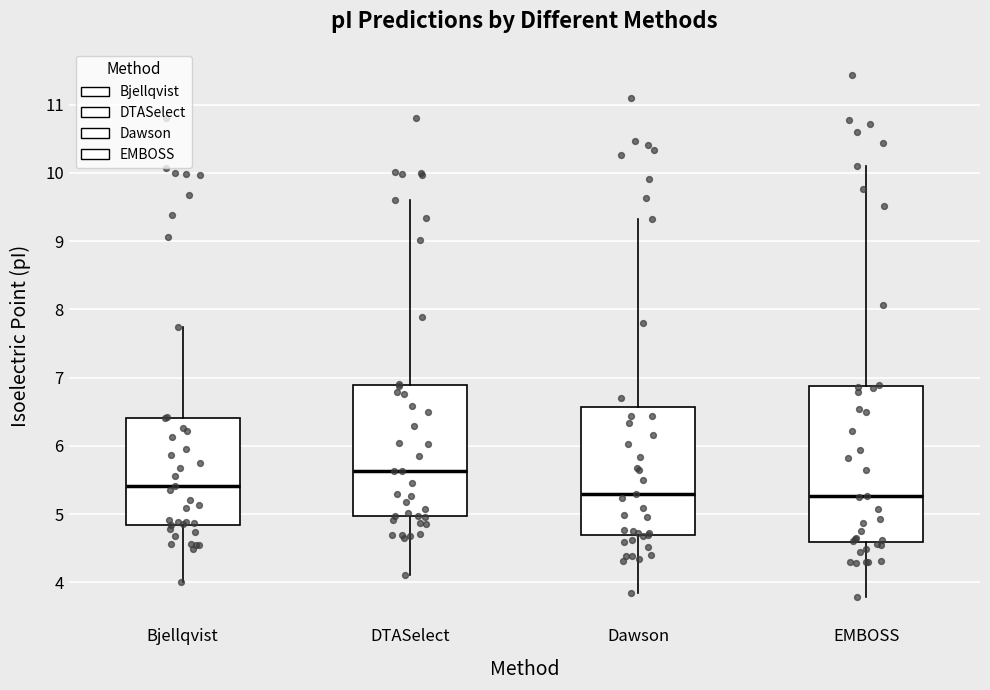

Reading left to right, read every box against the y-axis: the position of its median line, the range the box covers, and the ends of its whiskers. The values are not printed on the chart, so give them approximately, as read against the axis.

Bjellqvist: median 5.4, box 4.8 to 6.4, whiskers 4.0 to 7.7
DTASelect: median 5.6, box 5.0 to 6.9, whiskers 4.1 to 9.6
Dawson: median 5.3, box 4.7 to 6.6, whiskers 3.8 to 9.3
EMBOSS: median 5.3, box 4.6 to 6.9, whiskers 3.8 to 10.1